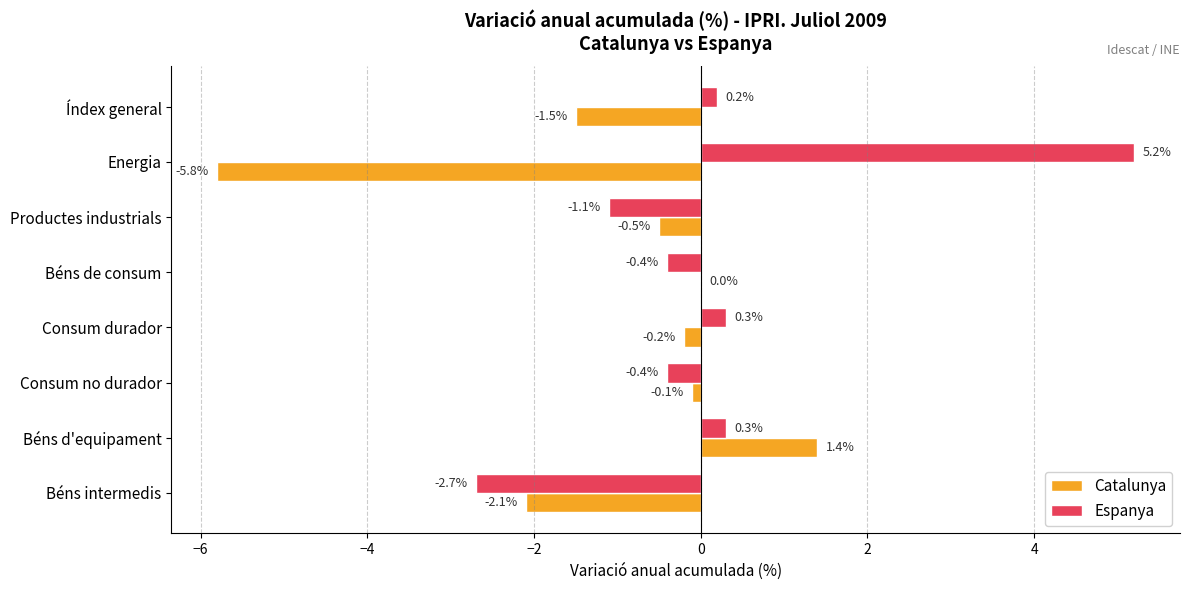

Which series changed the most between Energia and Béns intermedis?

Espanya